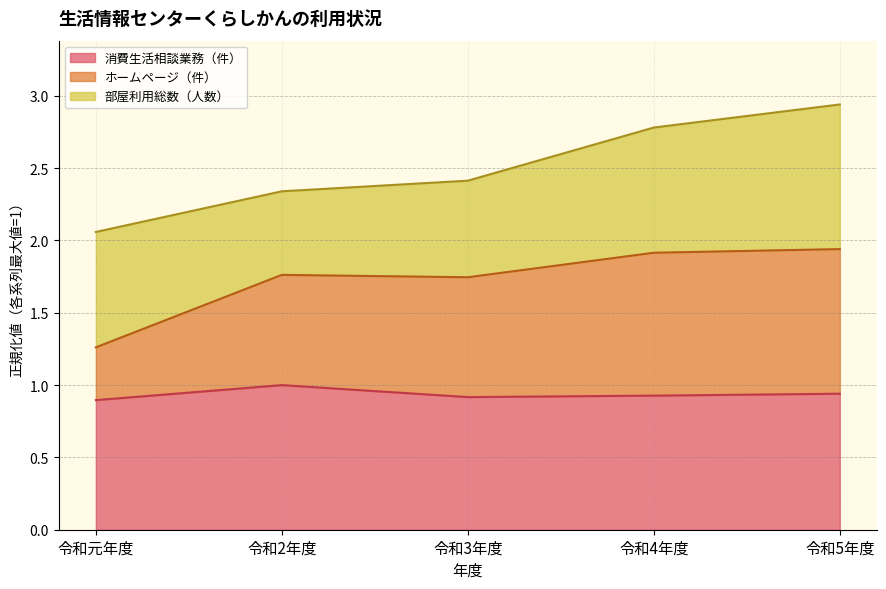

The ホームページ（件） series shows 1.9 at 令和4年度. True or false?

True